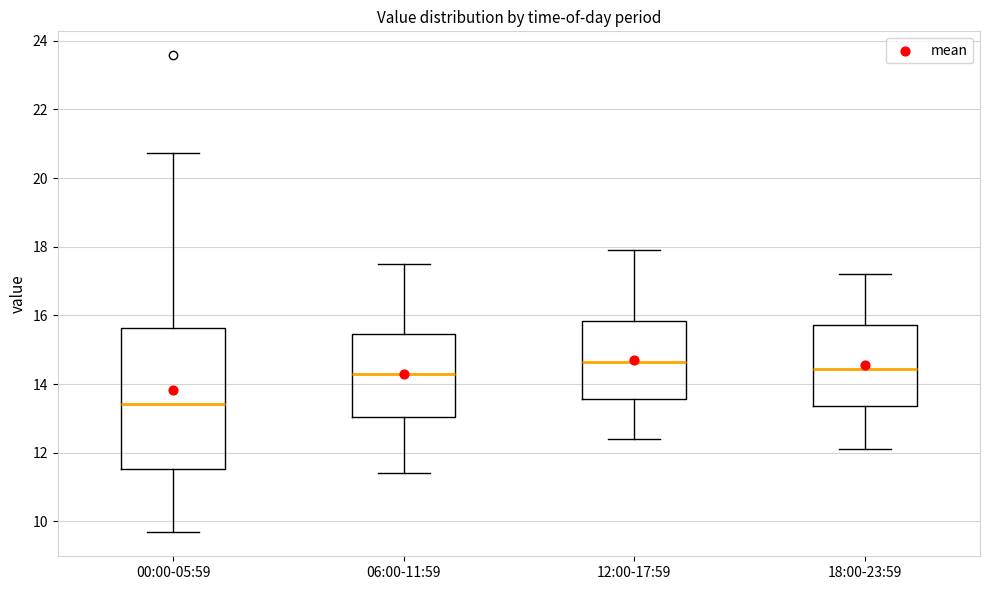

Reading left to right, transcribe this box plot: for each box, give where its median line is, the range the box spans, and where its two whiskers end, as read against the y-axis. The values are not printed on the chart, so give them approximately, as read against the axis.

00:00-05:59: median 13.4, box 11.6 to 15.6, whiskers 9.6 to 20.8
06:00-11:59: median 14.4, box 13.0 to 15.4, whiskers 11.4 to 17.6
12:00-17:59: median 14.6, box 13.6 to 15.8, whiskers 12.4 to 18.0
18:00-23:59: median 14.4, box 13.4 to 15.8, whiskers 12.2 to 17.2